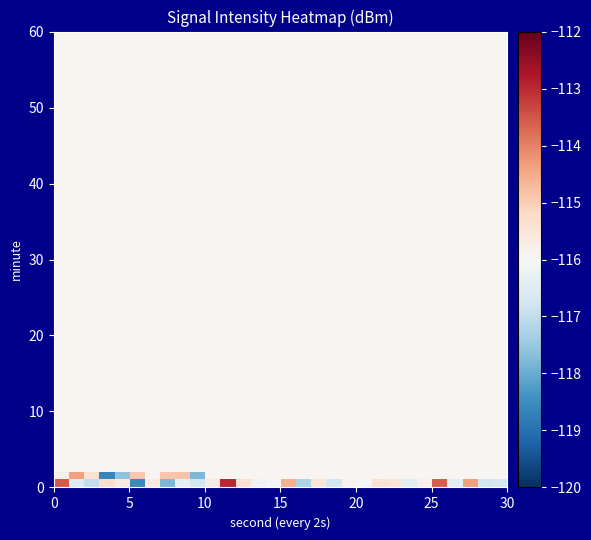

At which category is the sum across all series the highest?

11